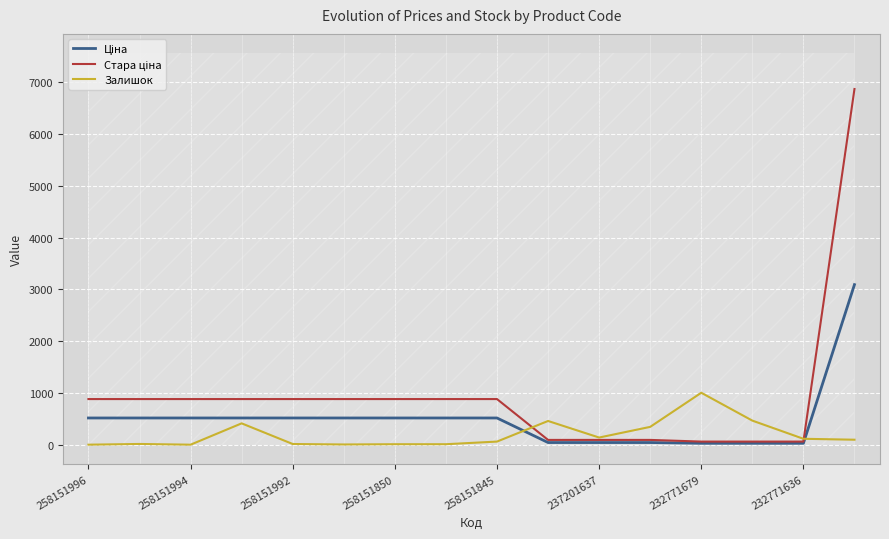

The Залишок series shows 1003.0 at 232771679. True or false?

True